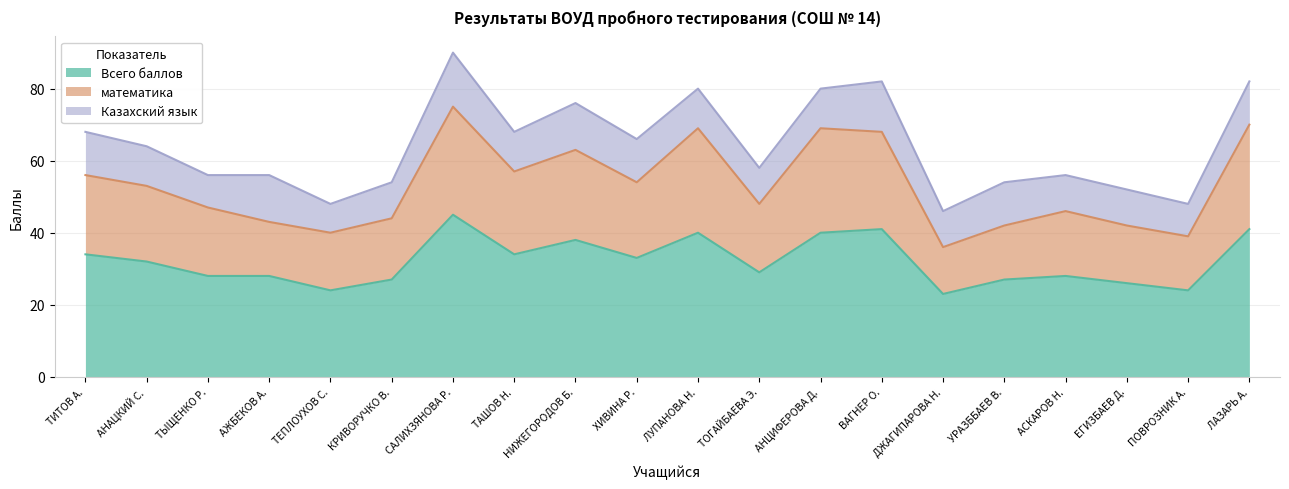

At which category does математика reach its first local peak?

САЛИХЗЯНОВА Р.